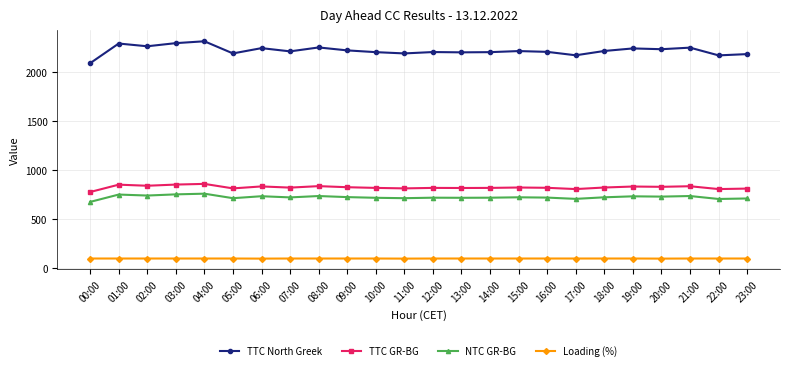

What is the difference between the highest and lowest values at 21:00?

2153